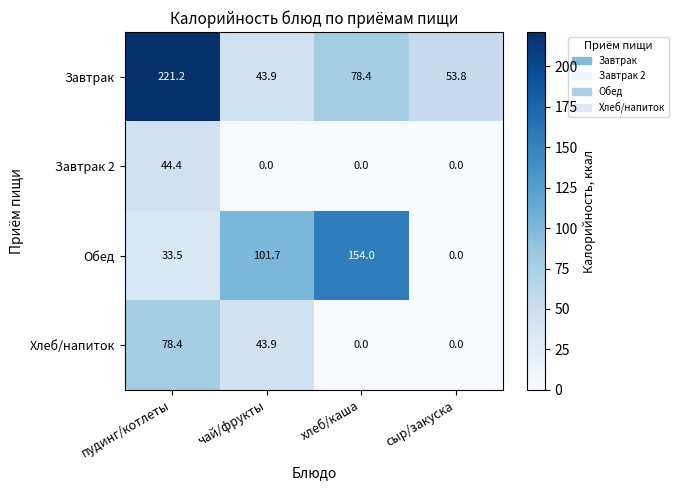

At which label does Обед reach its peak?

хлеб/каша